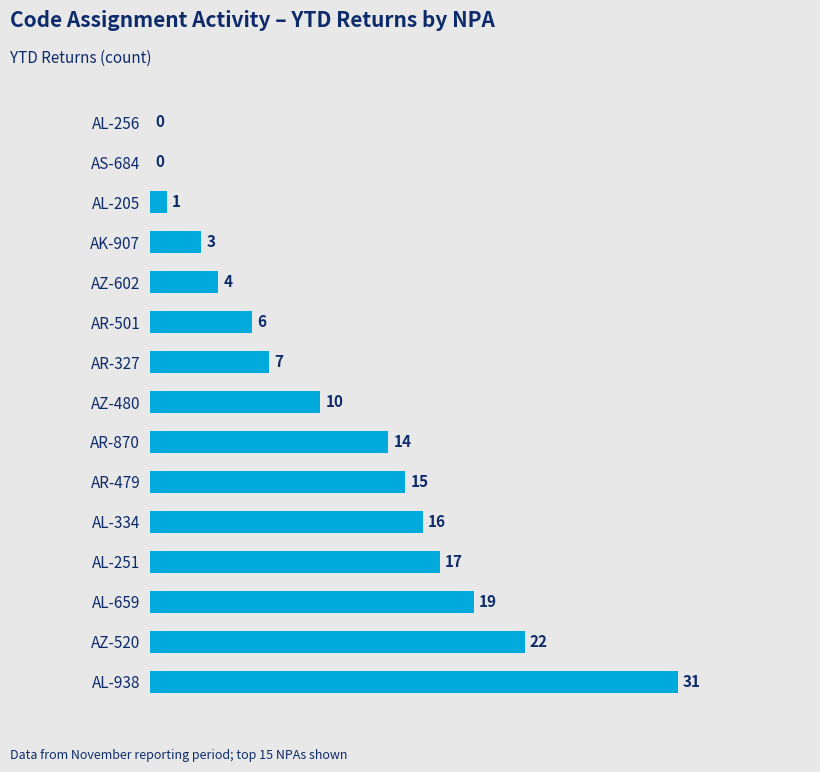

What is the change in value from AK-907 to AS-684?

-3